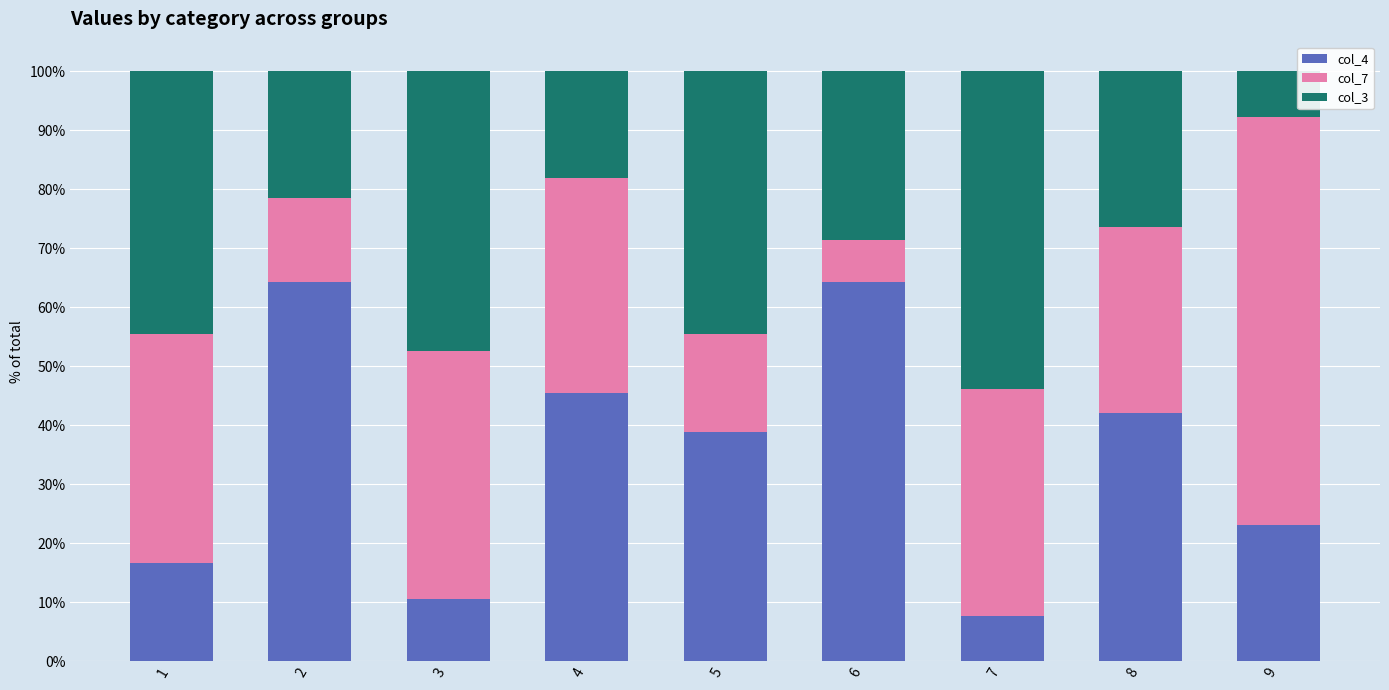

What is the sum of the col_4 values at 1 and 5?

55.6